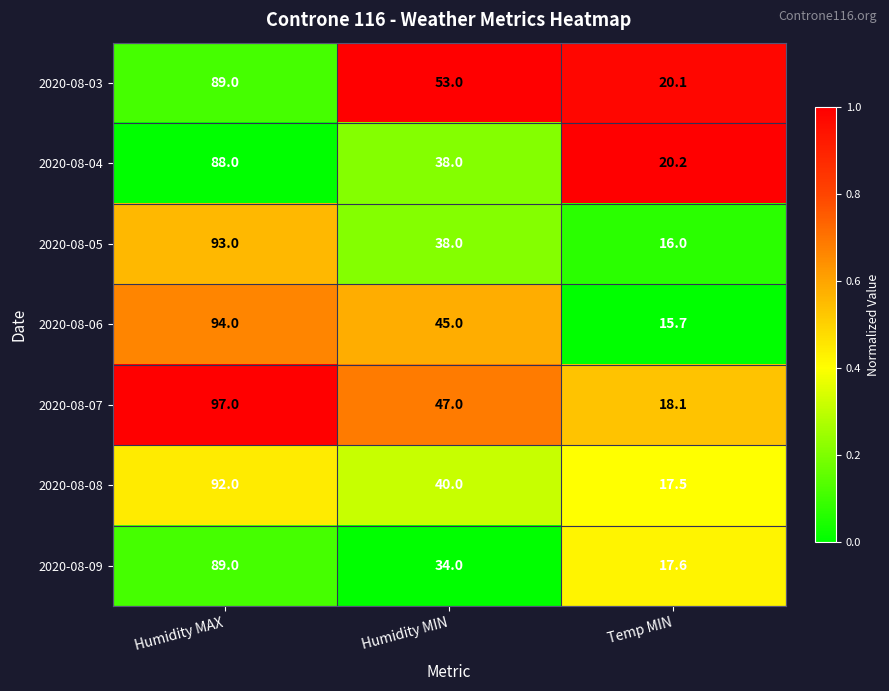

Reading left to right, extract all data points from this chart.

2020-08-03: Humidity MAX=89.0	Humidity MIN=53.0	Temp MIN=20.1
2020-08-04: Humidity MAX=88.0	Humidity MIN=38.0	Temp MIN=20.2
2020-08-05: Humidity MAX=93.0	Humidity MIN=38.0	Temp MIN=16.0
2020-08-06: Humidity MAX=94.0	Humidity MIN=45.0	Temp MIN=15.7
2020-08-07: Humidity MAX=97.0	Humidity MIN=47.0	Temp MIN=18.1
2020-08-08: Humidity MAX=92.0	Humidity MIN=40.0	Temp MIN=17.5
2020-08-09: Humidity MAX=89.0	Humidity MIN=34.0	Temp MIN=17.6